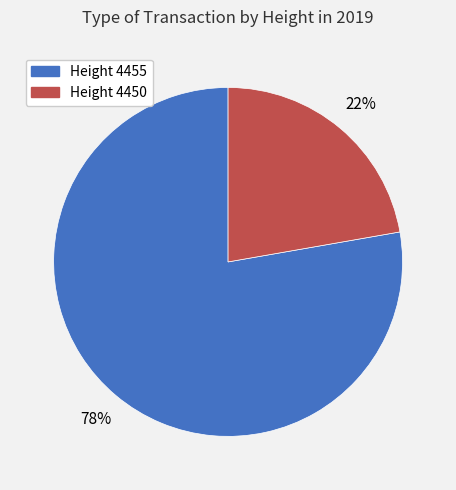

To the nearest percent, what is the difference between the largest and smallest slice percentages?

56%